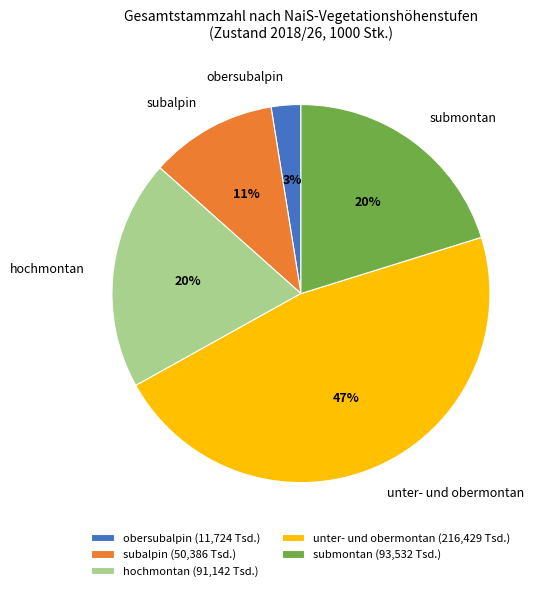

To the nearest percent, what portion does hochmontan represent?

20%